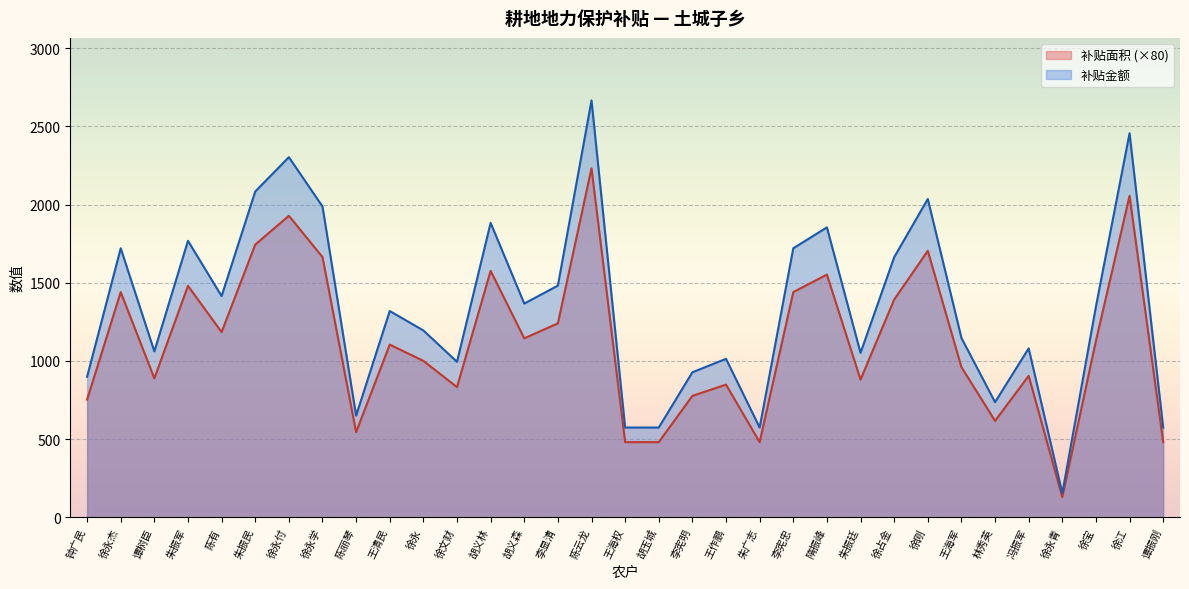

The 补贴金额 series shows 573.4 at 谭振刚. True or false?

True